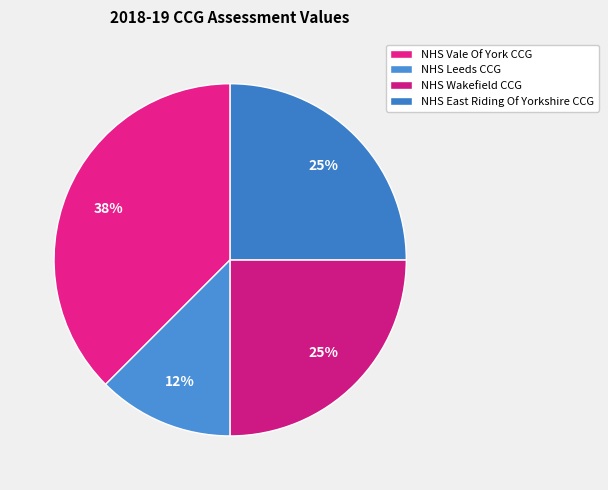

Does NHS Vale Of York CCG account for over 50% of the chart?

No